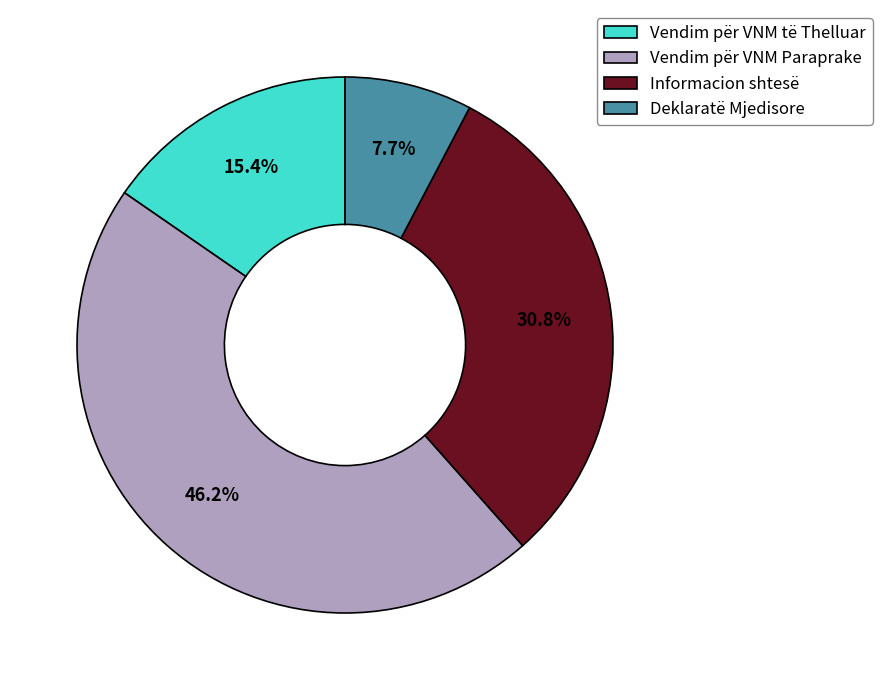

What is the smallest slice in the pie chart?

Deklaratë Mjedisore